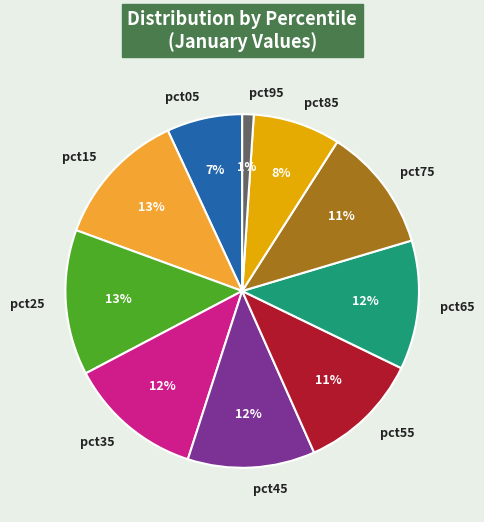

Is the sum of pct75 and pct45 greater than half?

No